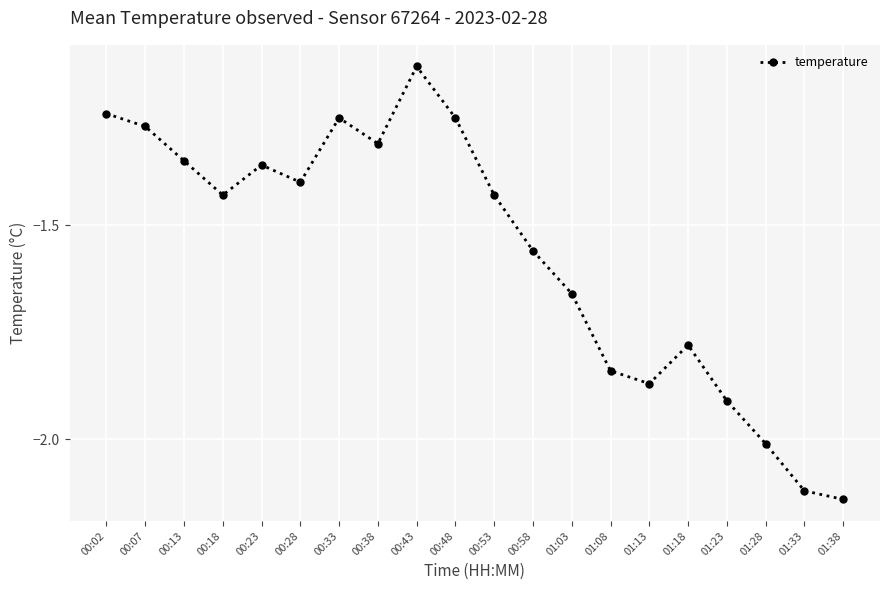

Does the chart display data point markers on the line(s)?

Yes